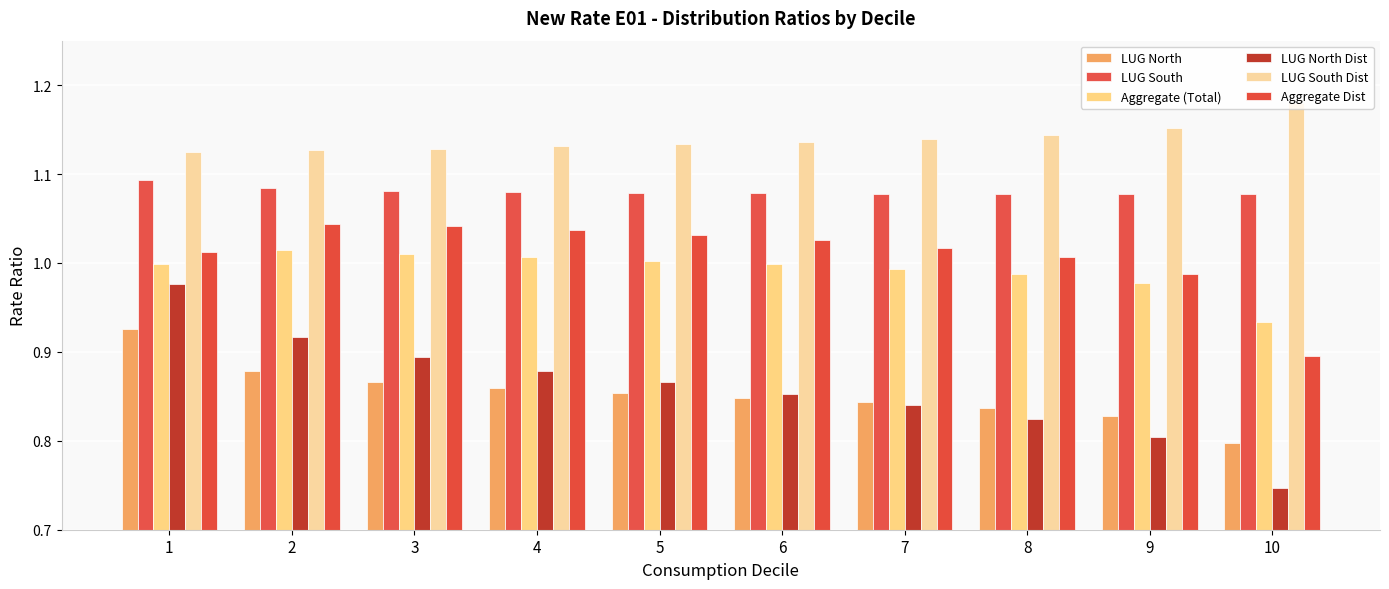

What is the maximum value for Aggregate Dist?

1.0